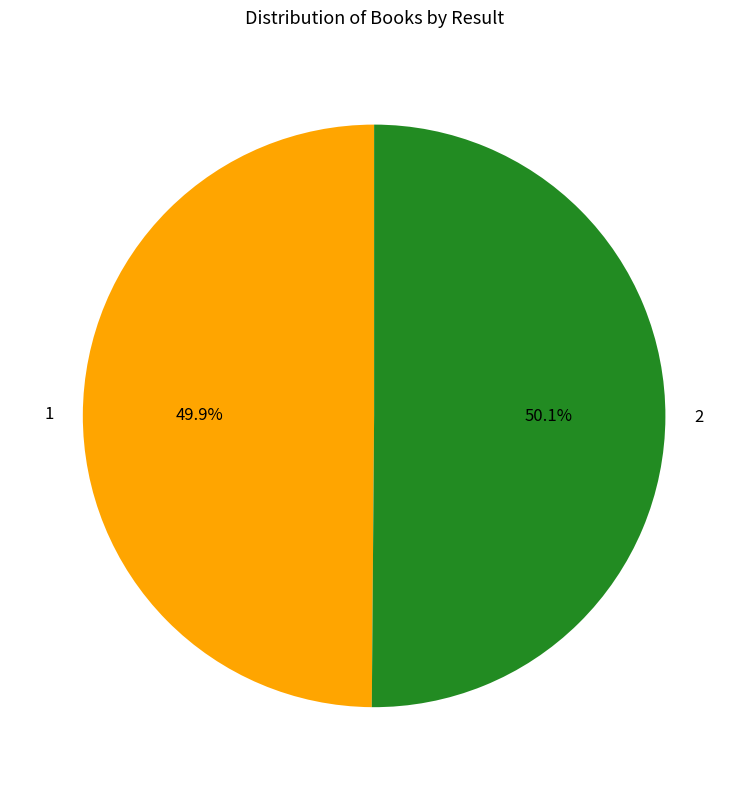

Count the number of slices in the pie.

2